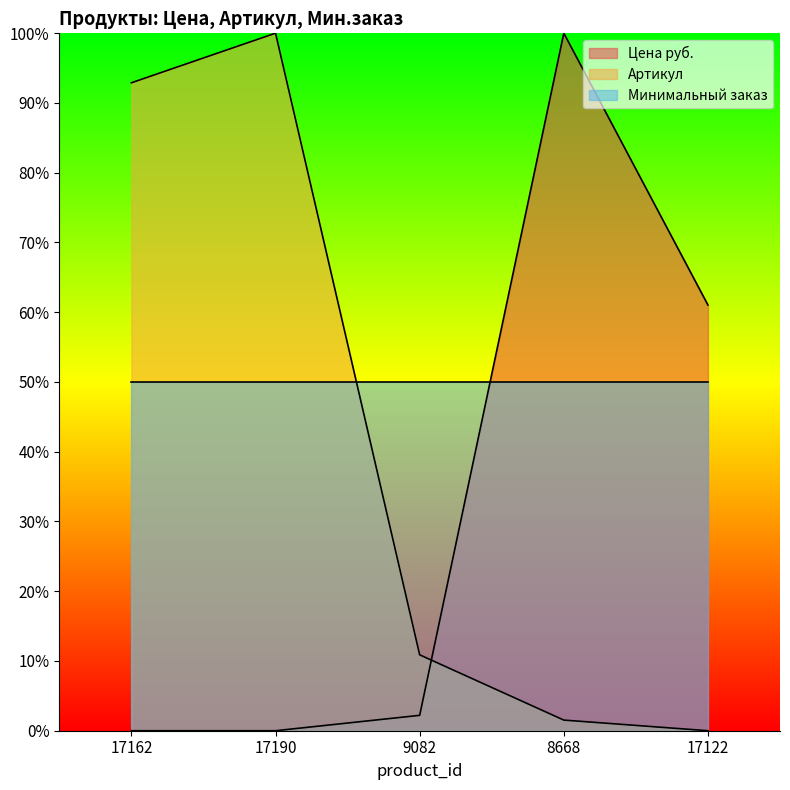

What position from the right is 8668?

2